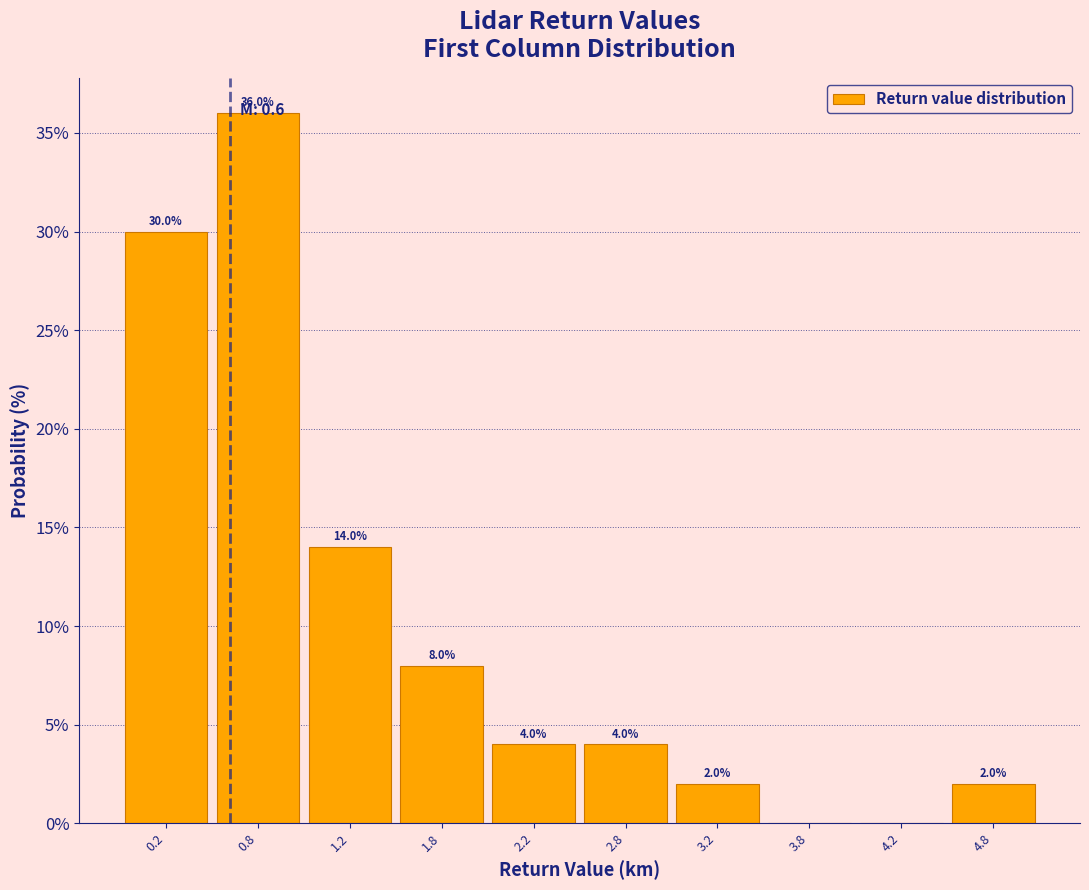

Which range on the x-axis has the tallest bar?

0.5 to 1.0